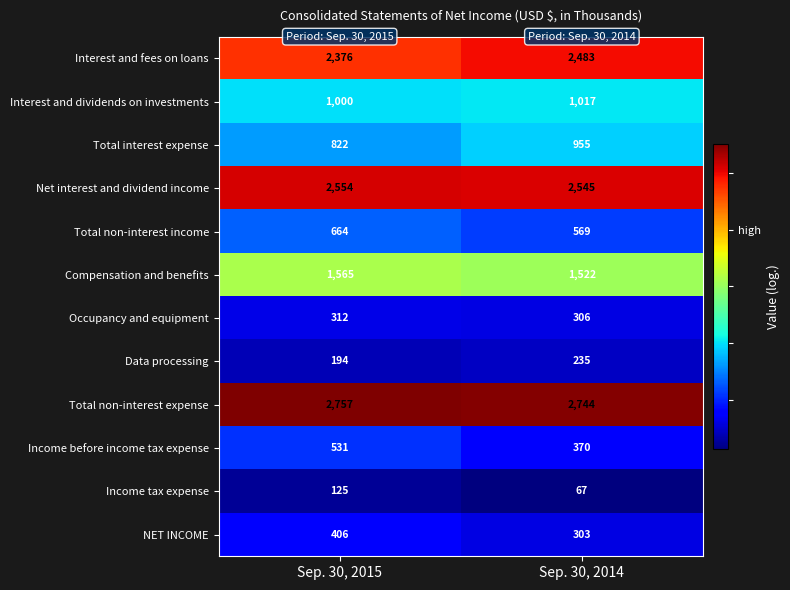

Rank the series at Sep. 30, 2015 from highest to lowest value.

Total non-interest expense, Net interest and dividend income, Interest and fees on loans, Compensation and benefits, Interest and dividends on investments, Total interest expense, Total non-interest income, Income before income tax expense, NET INCOME, Occupancy and equipment, Data processing, Income tax expense